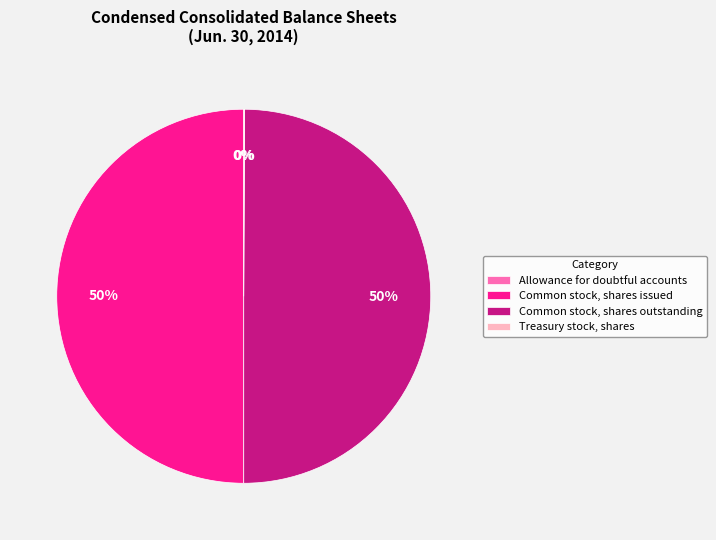

The Common stock, shares issued slice represents 50% of the pie. True or false?

True